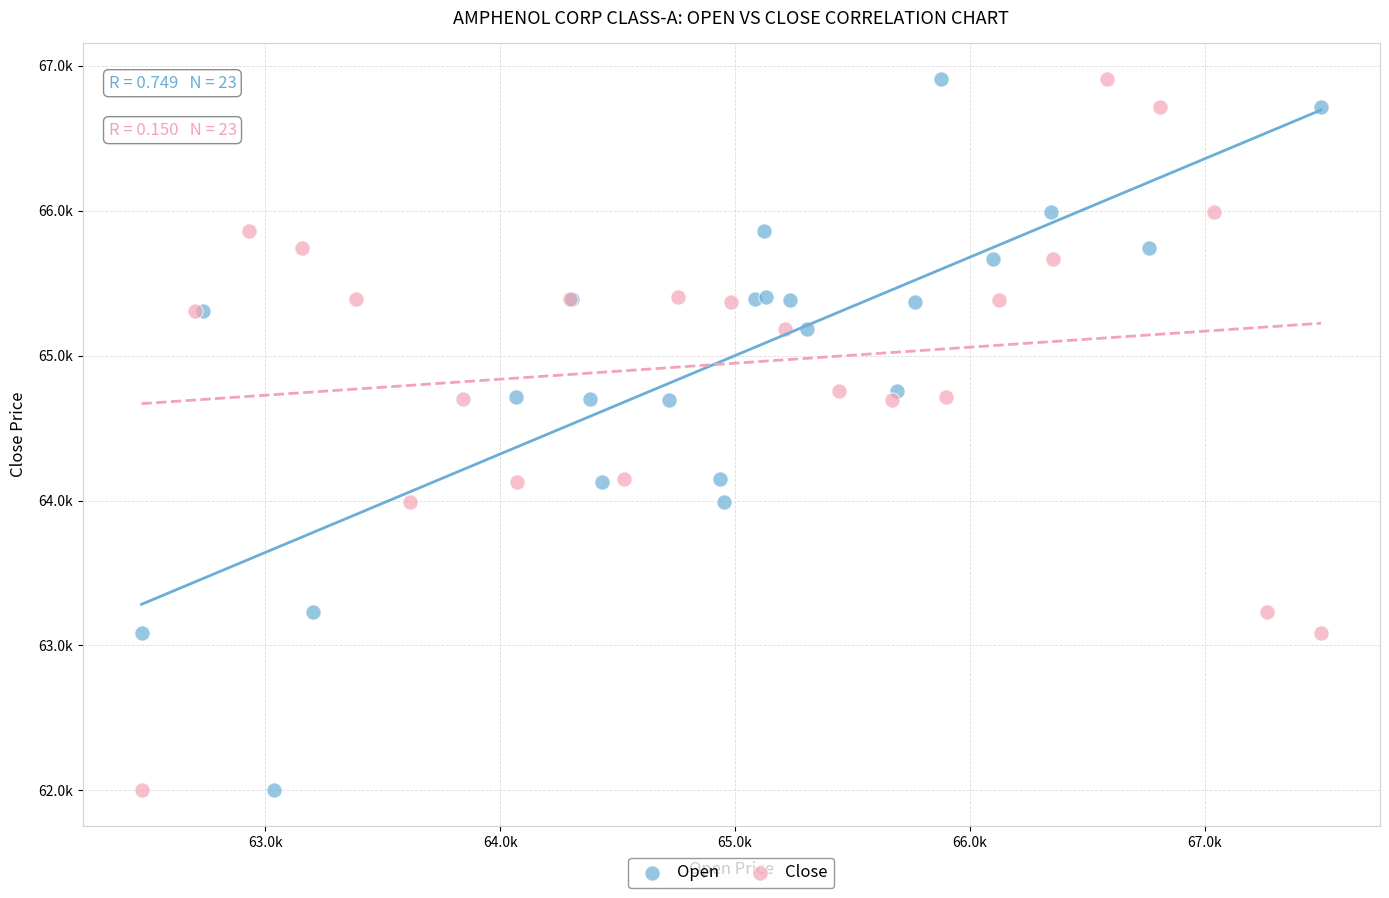

What are all the series names shown in the legend?

Open, Close